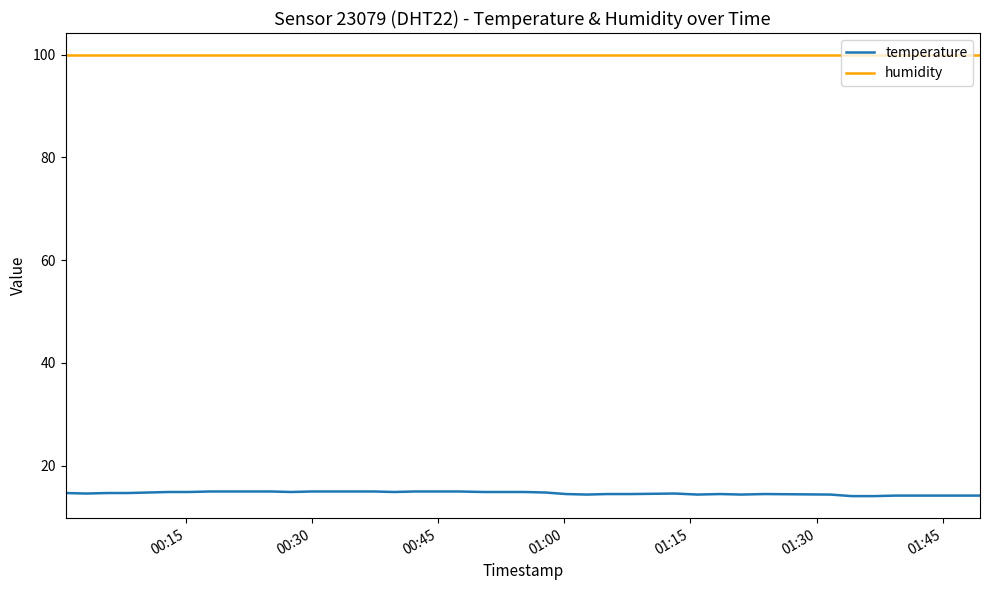

Count the temperature values in the range 14 to 15.

40